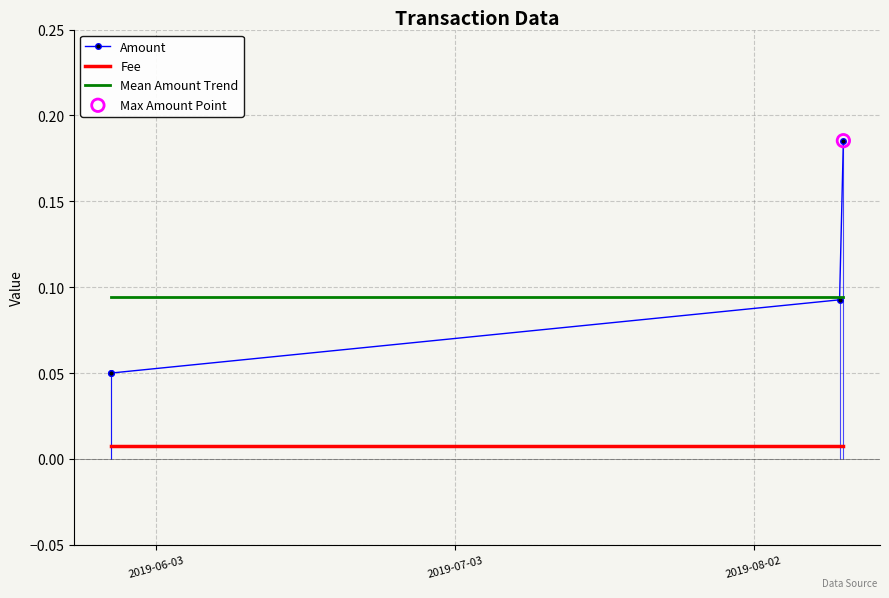

What is the total value across all series at 2019-05-29 10:58:39?

0.1